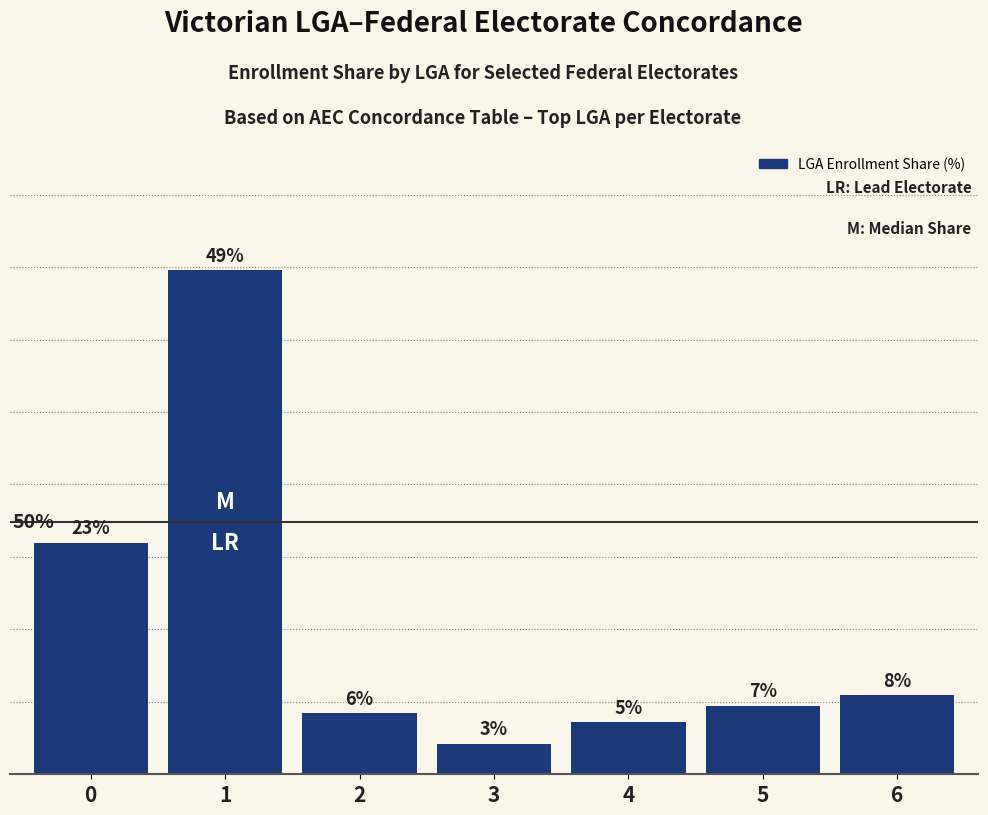

Reading right to left, extract all data points from this chart.

6=7.7	5=6.7	4=5.1	3=3.0	2=6.0	1=49.0	0=22.5